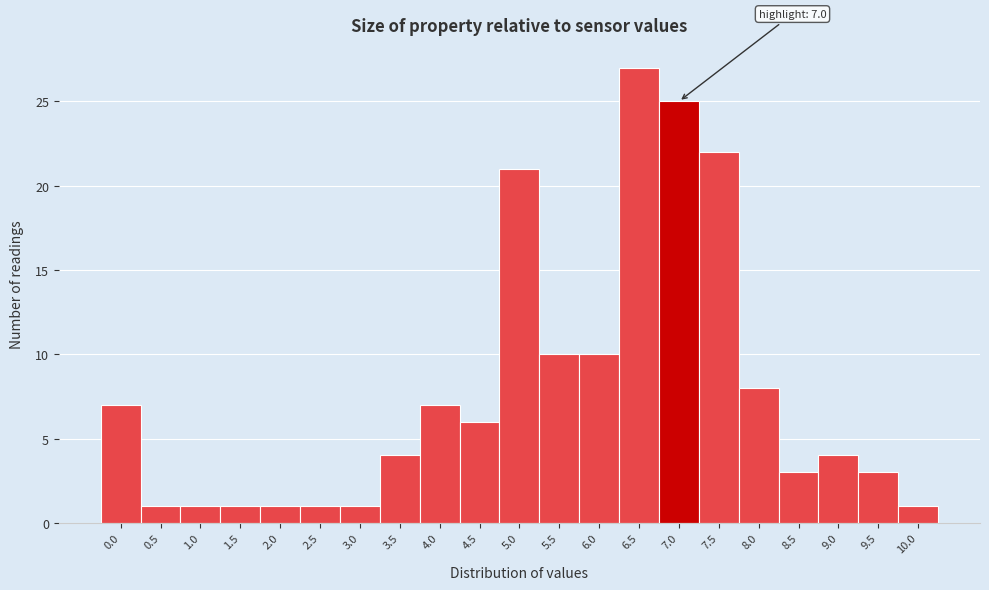

Reading left to right, what are all the values shown in this chart?

0.0=7	0.5=1	1.0=1	1.5=1	2.0=1	2.5=1	3.0=1	3.5=4	4.0=7	4.5=6	5.0=21	5.5=10	6.0=10	6.5=27	7.0=25	7.5=22	8.0=8	8.5=3	9.0=4	9.5=3	10.0=1